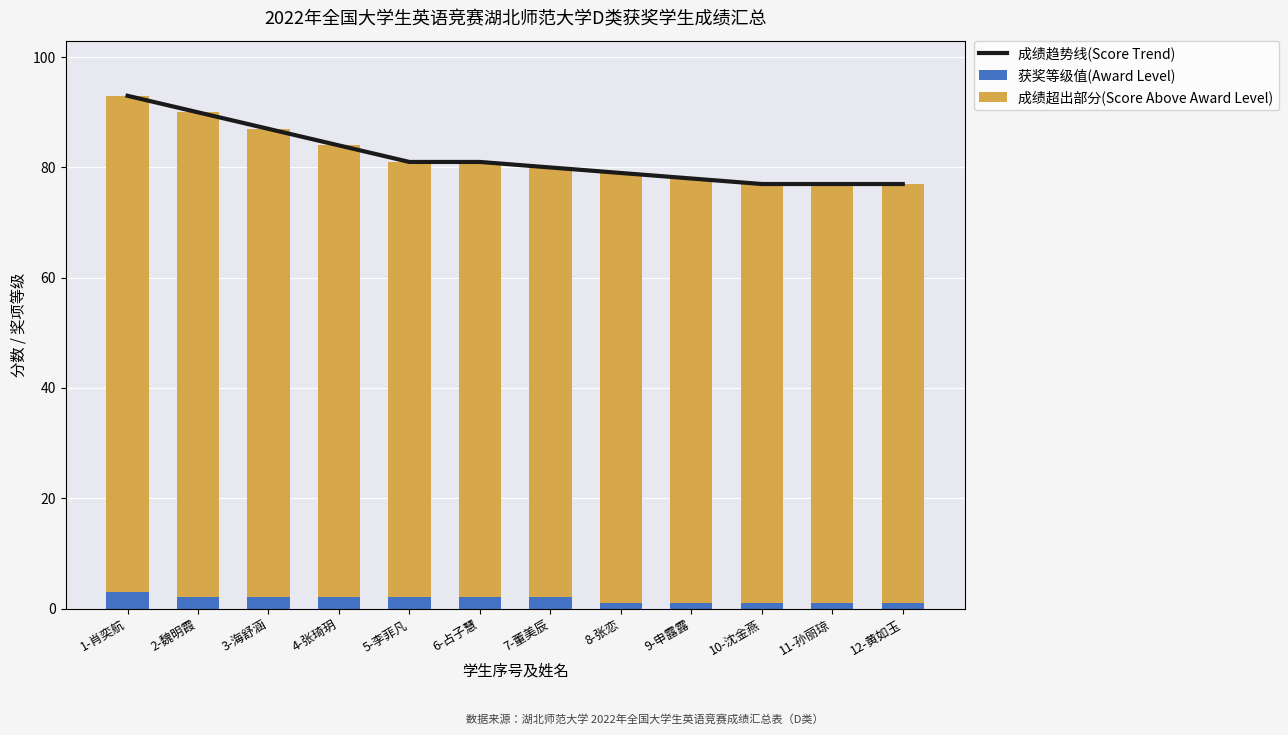

Is it true that 获奖等级值(Award Level) equals 2 at 7-董美辰?

True